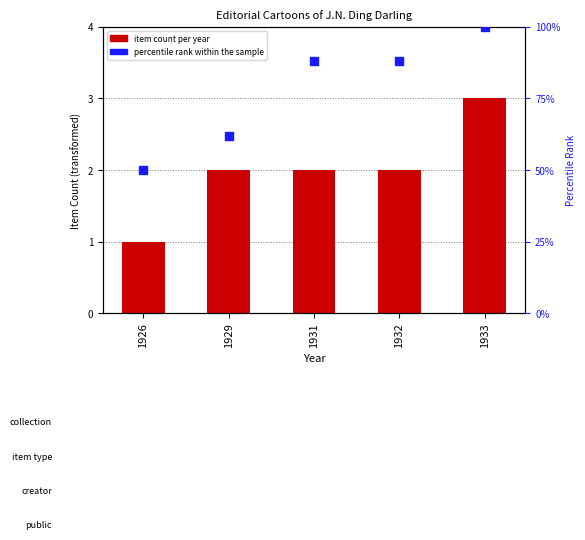

Which series reaches the minimum Y coordinate?

item count per year